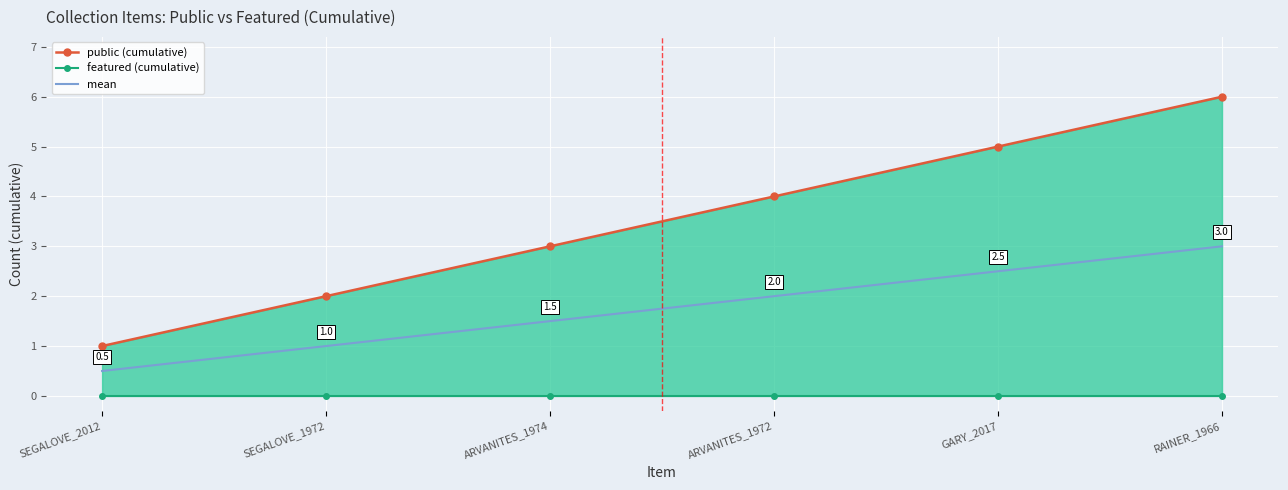

How many lines are shown in the chart?

3